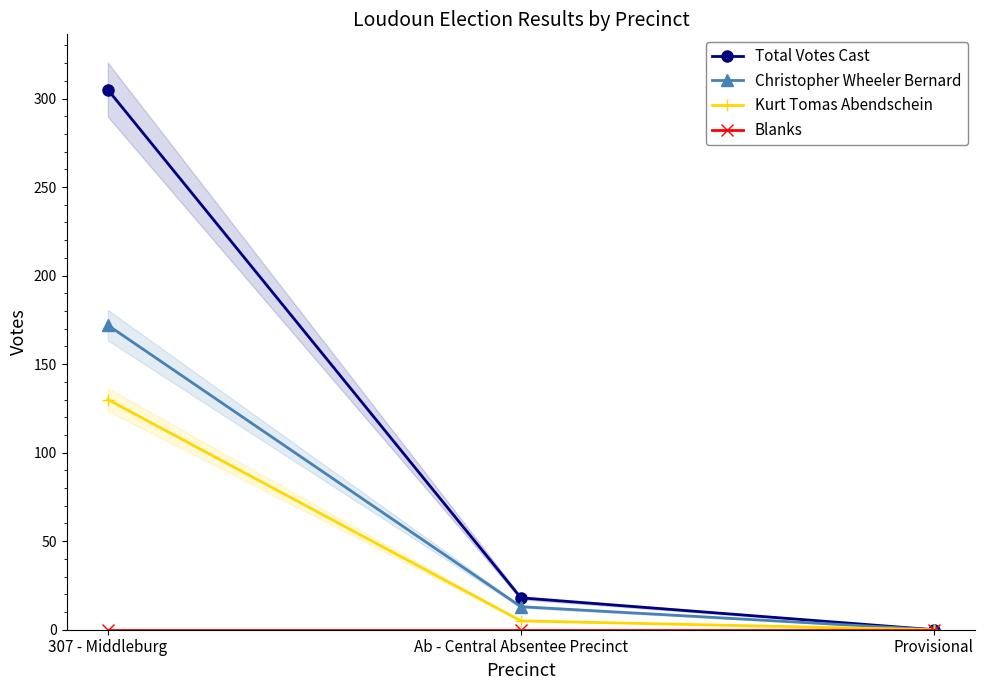

Which series has the largest total across all categories?

Total Votes Cast